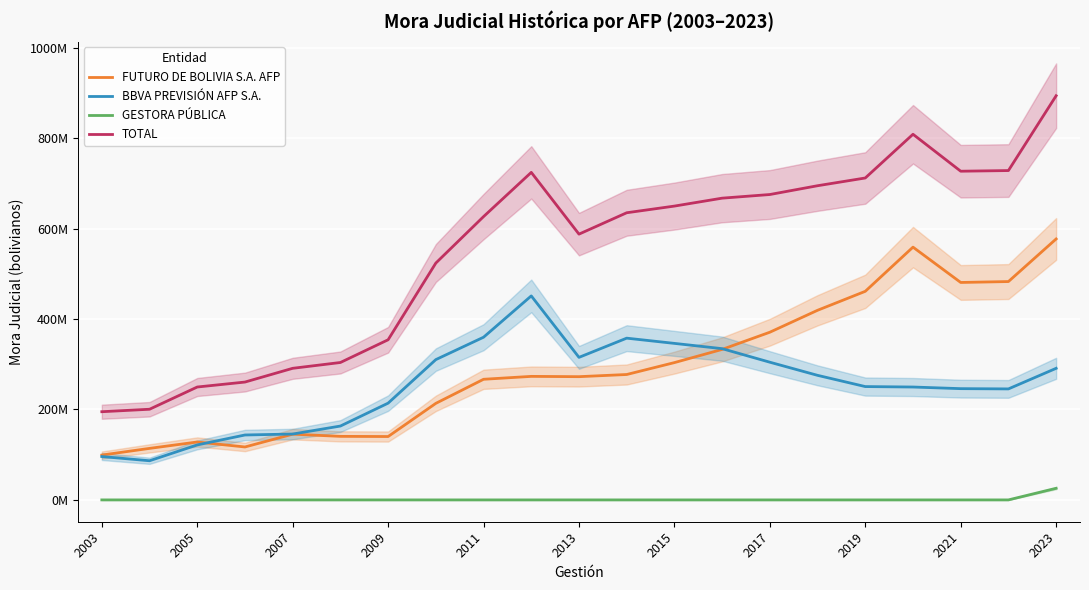

True or false: GESTORA PÚBLICA and FUTURO DE BOLIVIA S.A. AFP cross at least once.

False